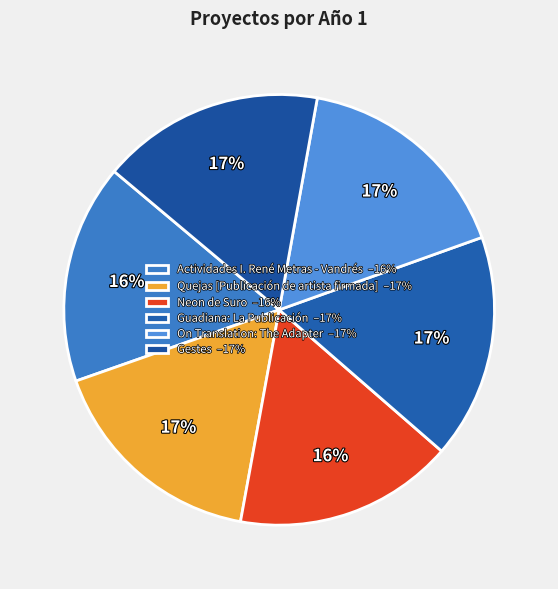

What is the total percentage of Neon de Suro and Gestes?

33.2%